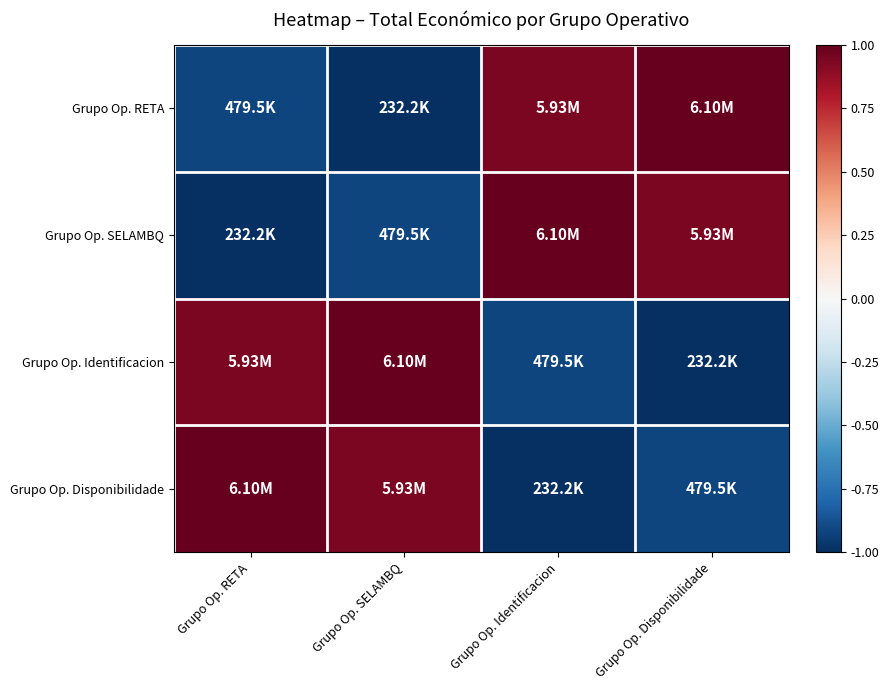

Reading left to right, transcribe all the data shown in this chart.

Grupo Op. RETA: Grupo Op. RETA=-0.9	Grupo Op. SELAMBQ=-1.0	Grupo Op. Identificacion=0.9	Grupo Op. Disponibilidade=1.0
Grupo Op. SELAMBQ: Grupo Op. RETA=-1.0	Grupo Op. SELAMBQ=-0.9	Grupo Op. Identificacion=1.0	Grupo Op. Disponibilidade=0.9
Grupo Op. Identificacion: Grupo Op. RETA=0.9	Grupo Op. SELAMBQ=1.0	Grupo Op. Identificacion=-0.9	Grupo Op. Disponibilidade=-1.0
Grupo Op. Disponibilidade: Grupo Op. RETA=1.0	Grupo Op. SELAMBQ=0.9	Grupo Op. Identificacion=-1.0	Grupo Op. Disponibilidade=-0.9